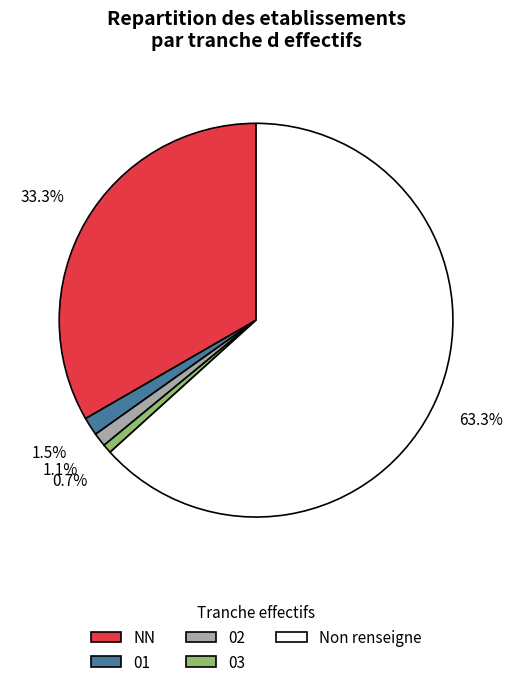

What is the ratio of the value at NN to the value at Non renseigne?

0.5